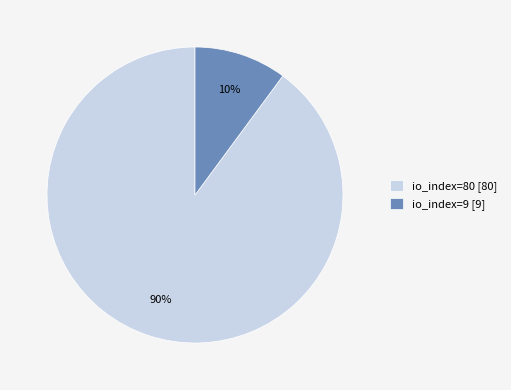

Between io_index=9 [9] and io_index=80 [80], which is larger?

io_index=80 [80]